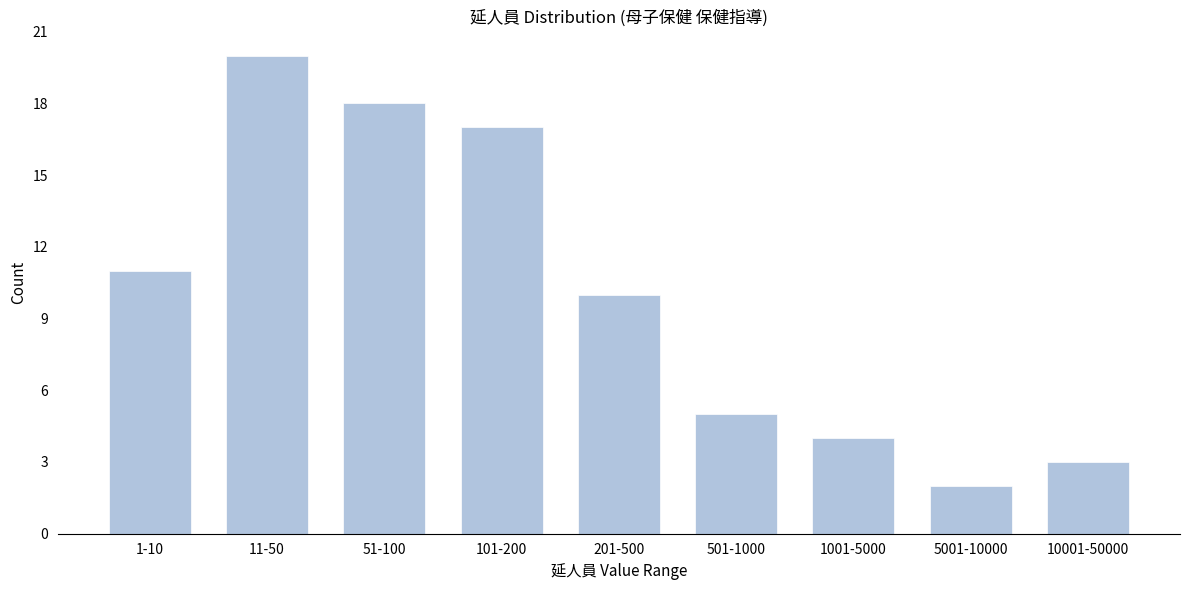

Reading left to right, what are all the values shown in this chart?

1-10=11	11-50=20	51-100=18	101-200=17	201-500=10	501-1000=5	1001-5000=4	5001-10000=2	10001-50000=3